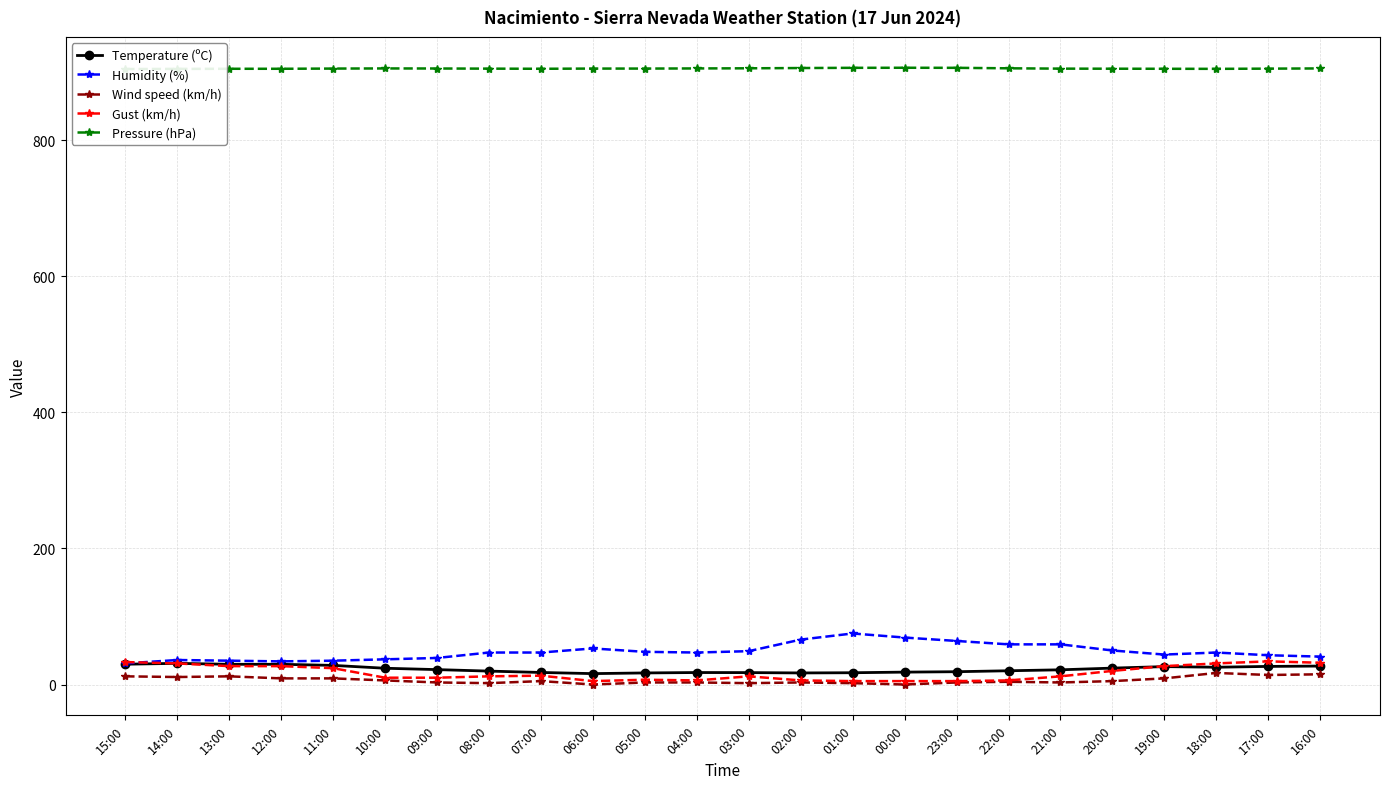

Rank the series at 17:00 from lowest to highest value.

Wind speed (km/h), Temperature (ºC), Gust (km/h), Humidity (%), Pressure (hPa)